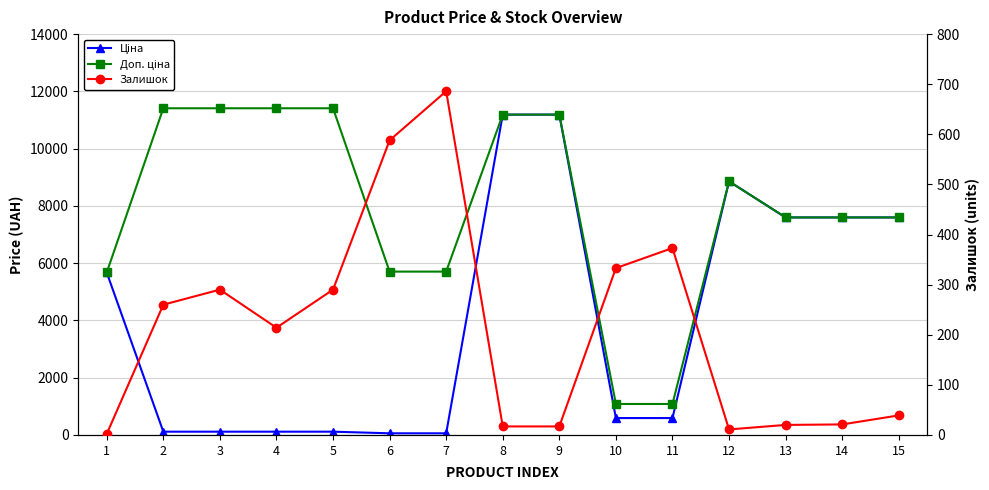

What value does the Ціна series have at 15?

7596.5